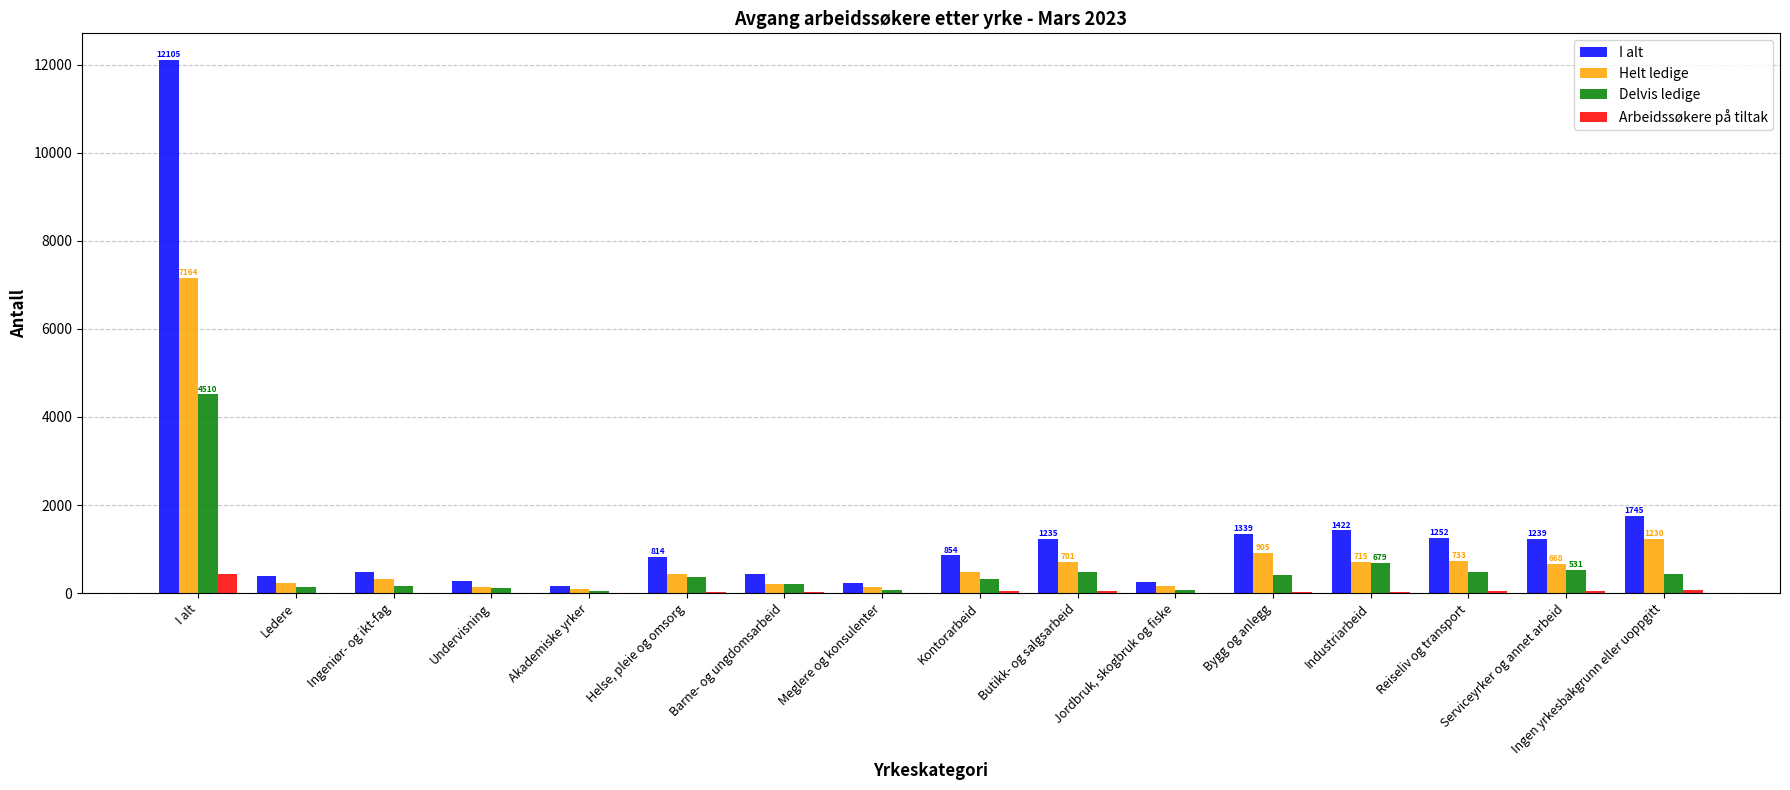

Which series changed the most between Meglere og konsulenter and Industriarbeid?

I alt